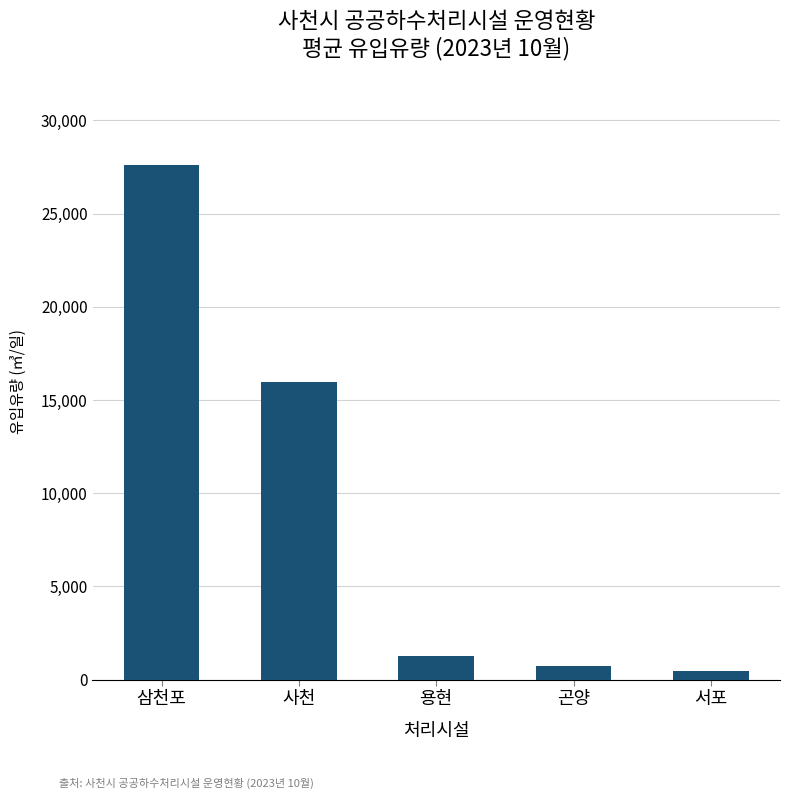

What is the label of the 4th bar from the right?

사천